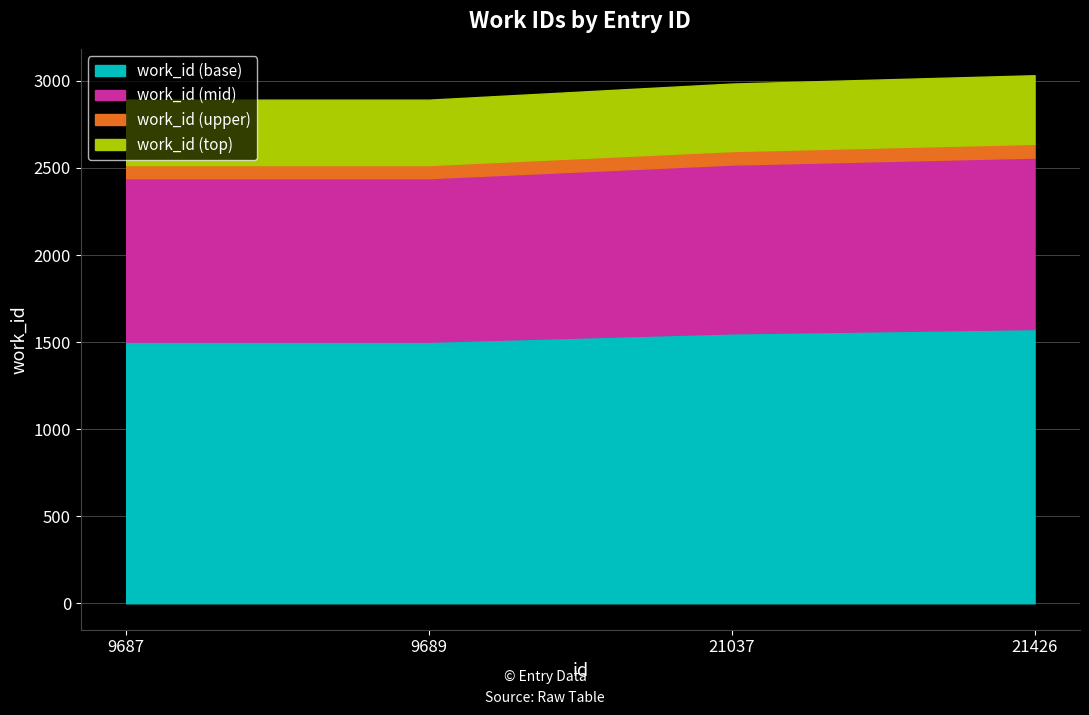

Approximately how many times larger is the value at 9687 compared to 21426?

1.0